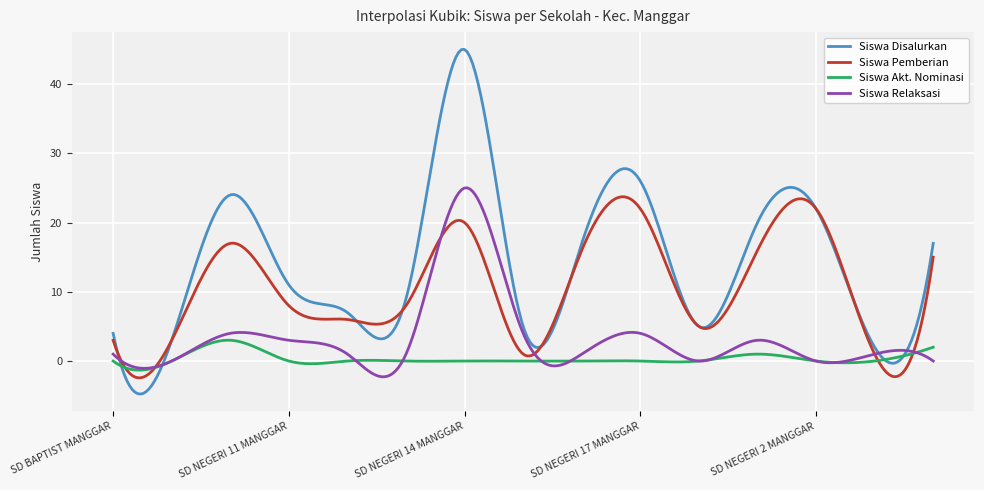

Which series has the largest range (max minus min)?

Siswa Disalurkan